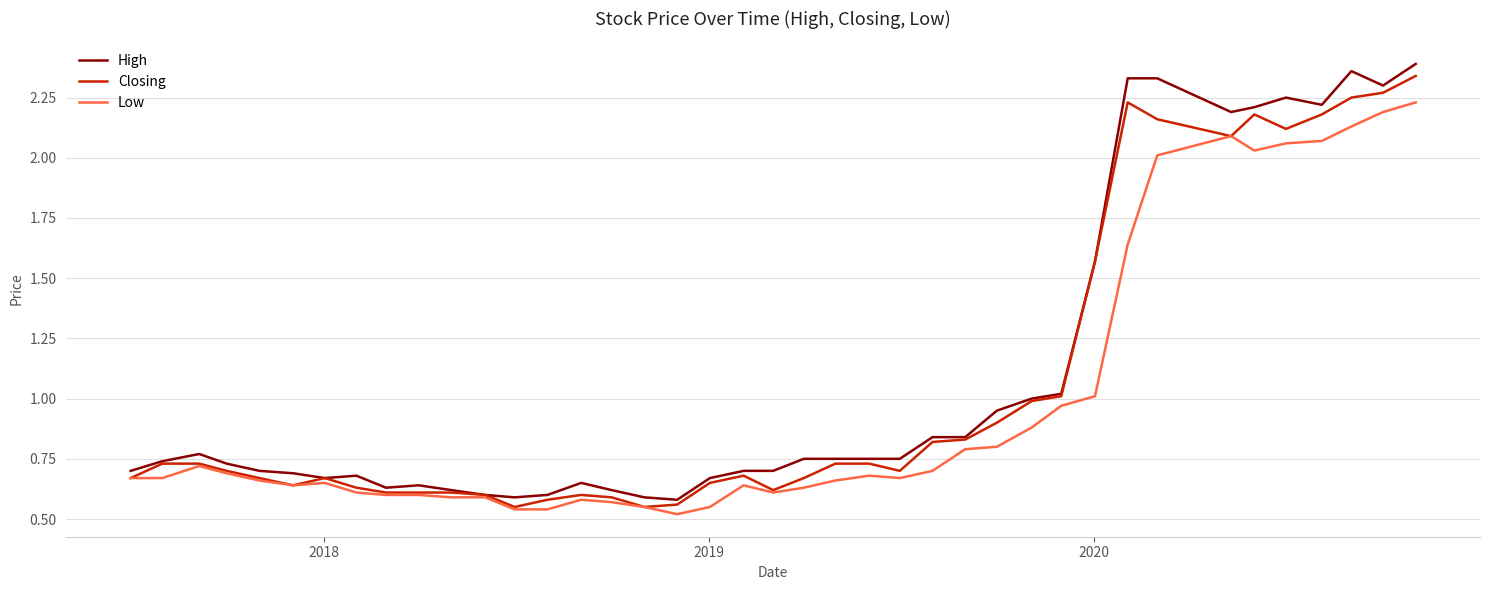

What is the sum of all Closing values?

42.0